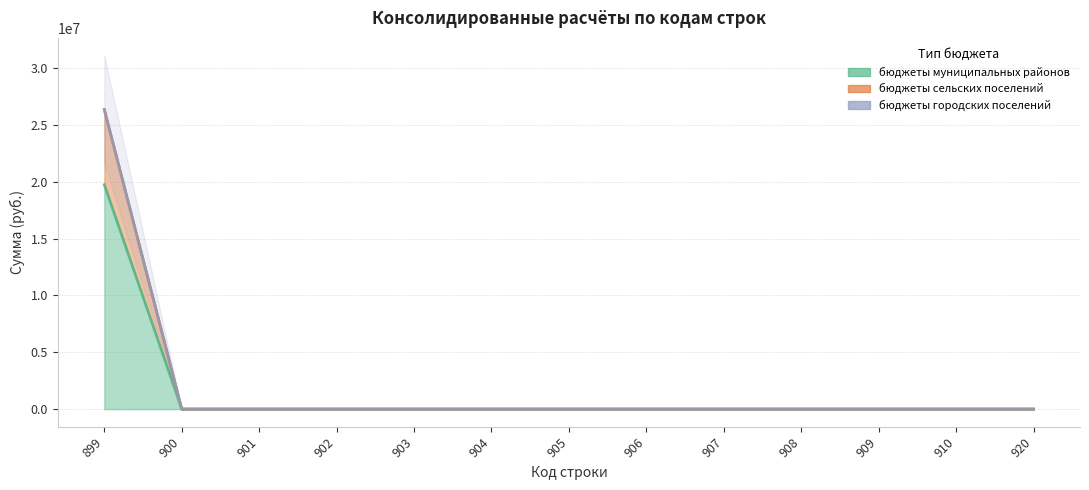

Between 920 and 908, which is larger?

920